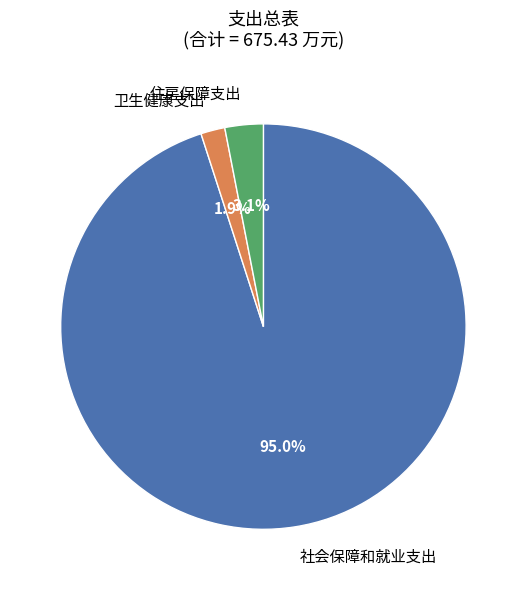

Is there any slice that represents more than half of the pie?

Yes